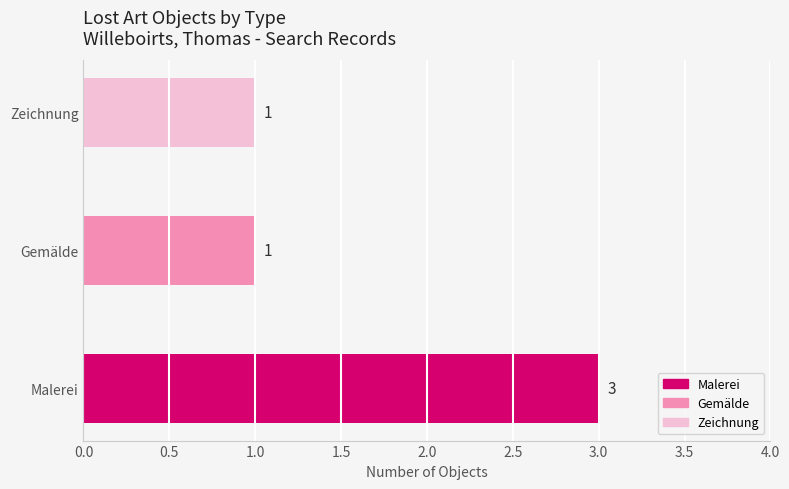

What is the sum of all values?

5